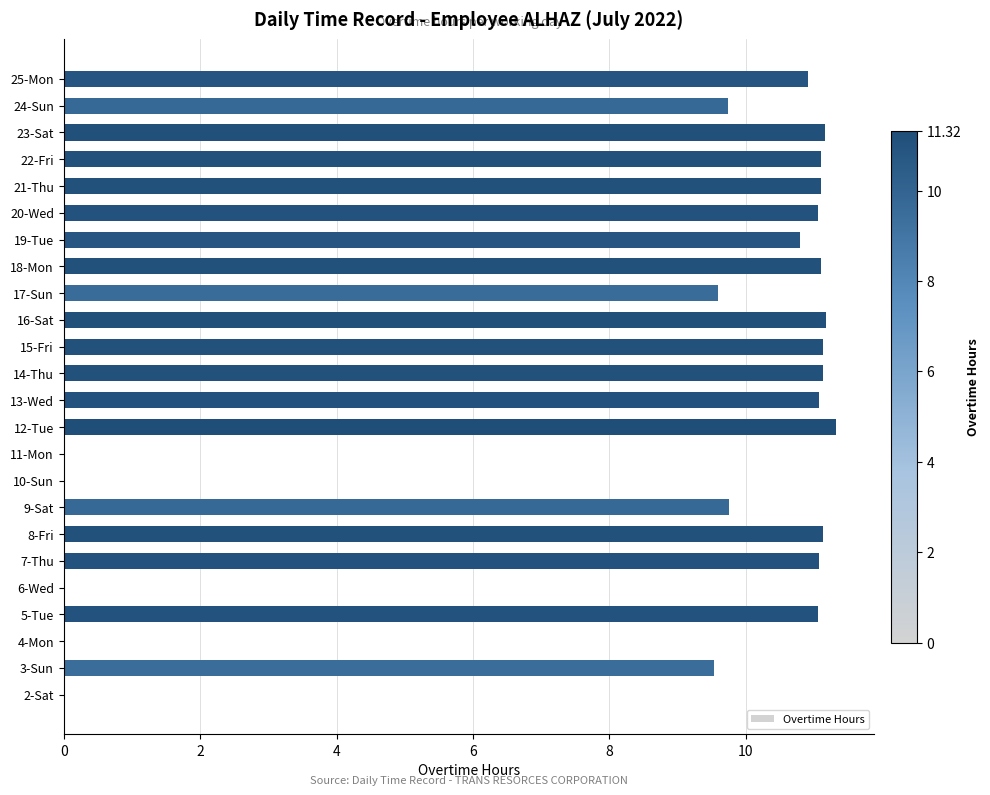

Approximately how many times larger is the value at 5-Tue compared to 25-Mon?

1.0